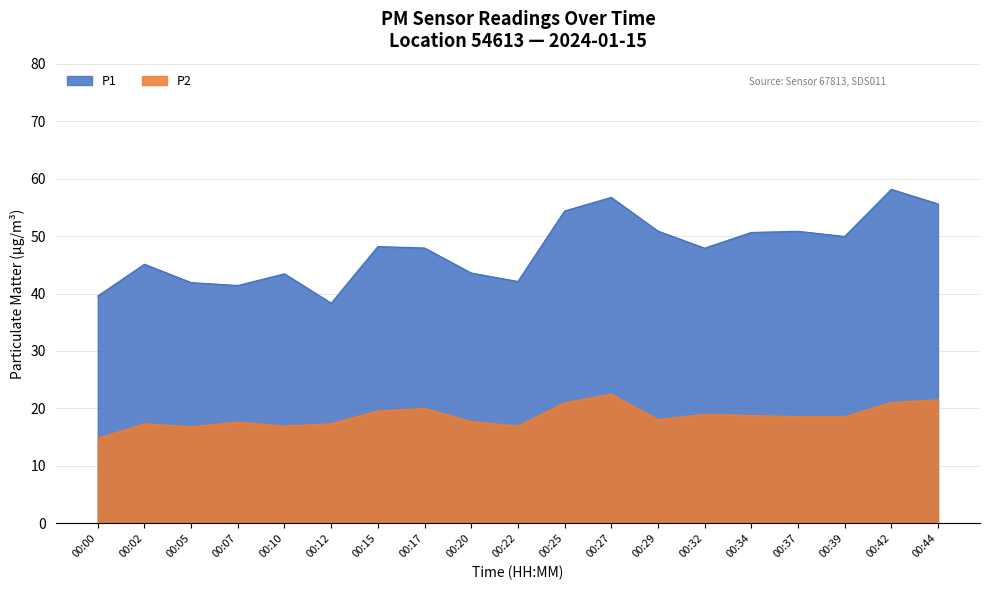

Reading right to left, transcribe all the data shown in this chart.

P1: 55.6	58.1	49.9	50.8	50.6	47.9	50.9	56.7	54.4	42.1	43.6	47.9	48.2	38.3	43.4	41.4	41.9	45.1	39.6
P2: 21.5	21.0	18.6	18.6	18.8	19.0	18.1	22.5	21.0	16.9	17.7	20.0	19.6	17.3	16.9	17.6	16.8	17.3	14.8